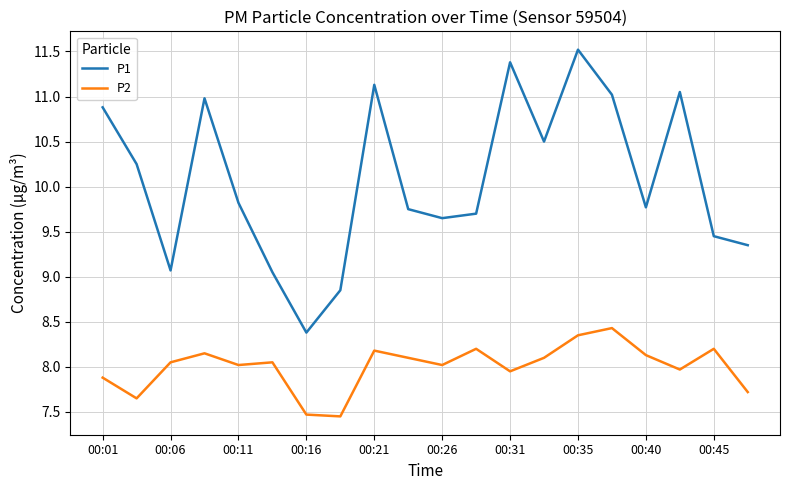

What is the maximum value for P2?

8.4